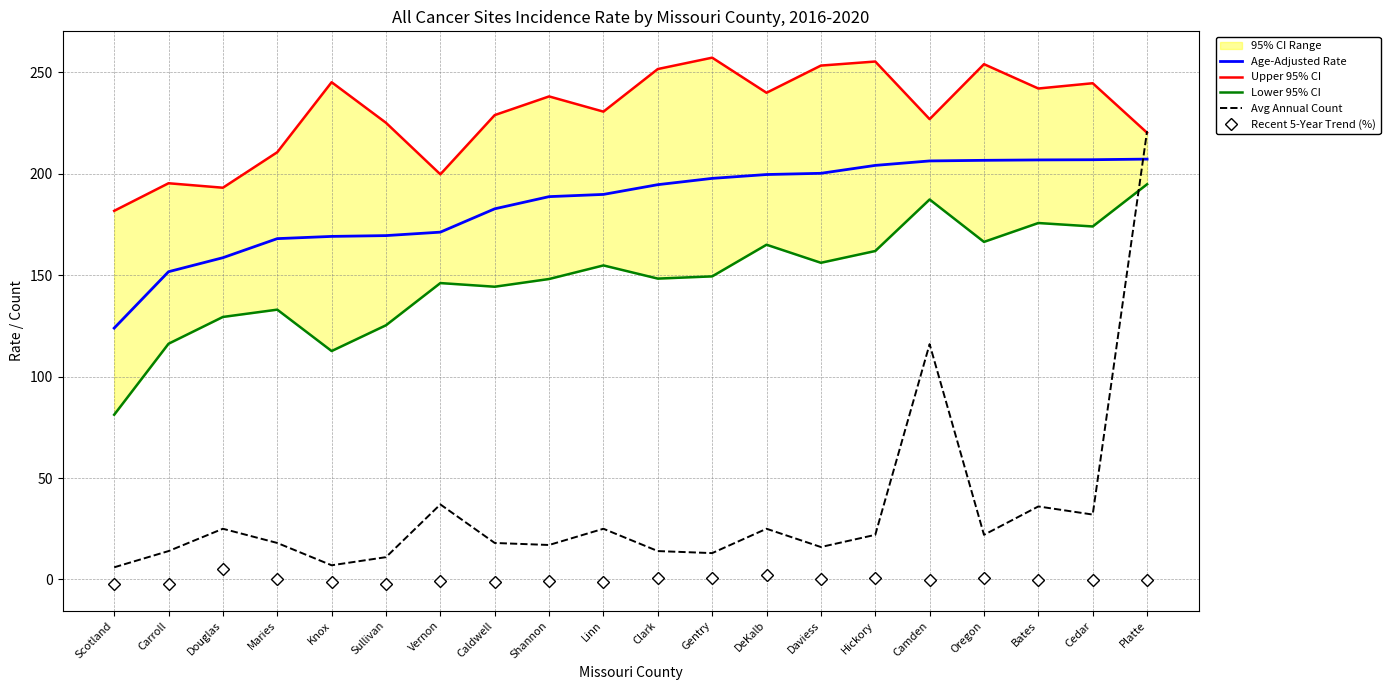

Where does the Age-Adjusted Rate series first go above 194?

Clark